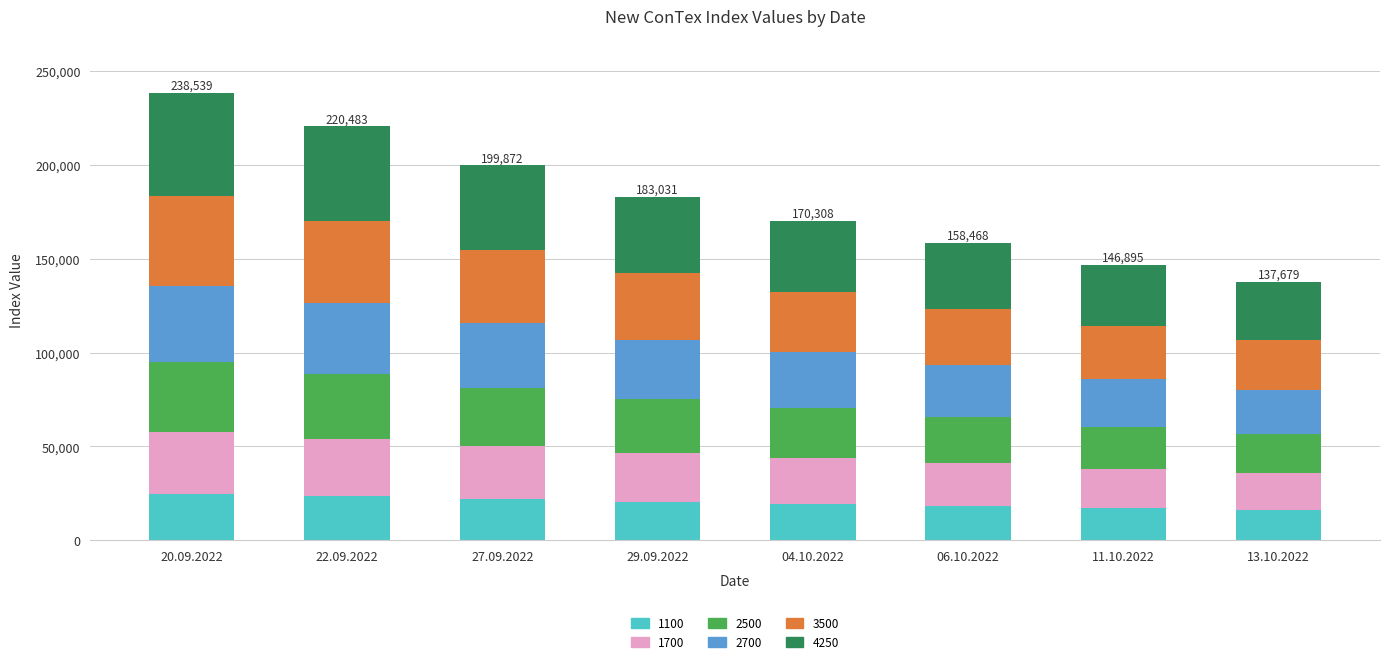

How many values in the 1100 series are below 20477?

4